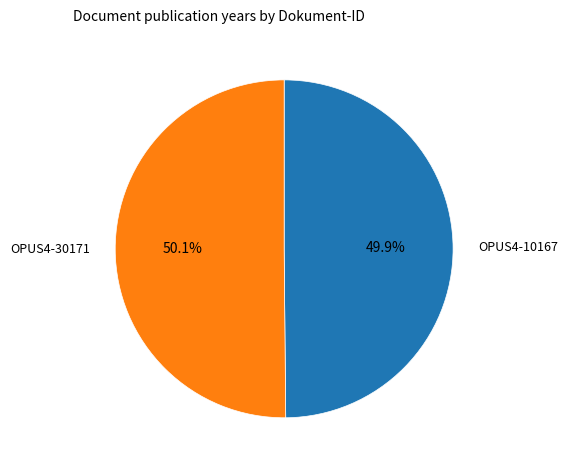

How many segments does this pie chart have?

2